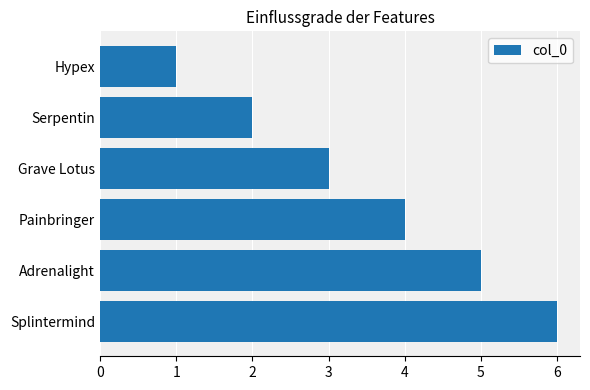

How many categories are shown in the chart?

6